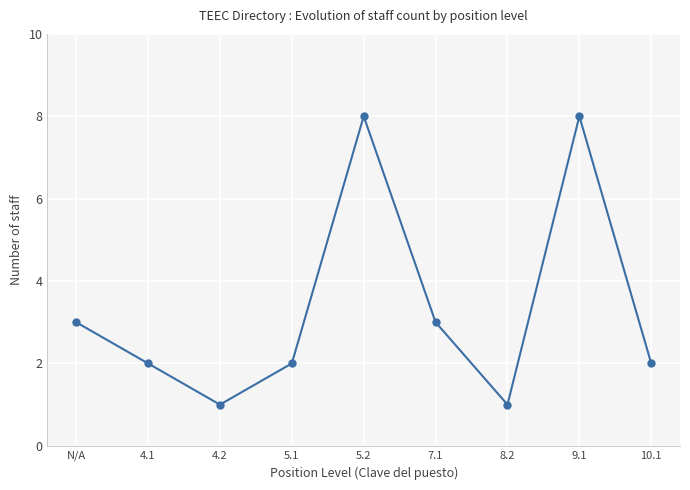

At which category does the data reach its first local valley?

4.2